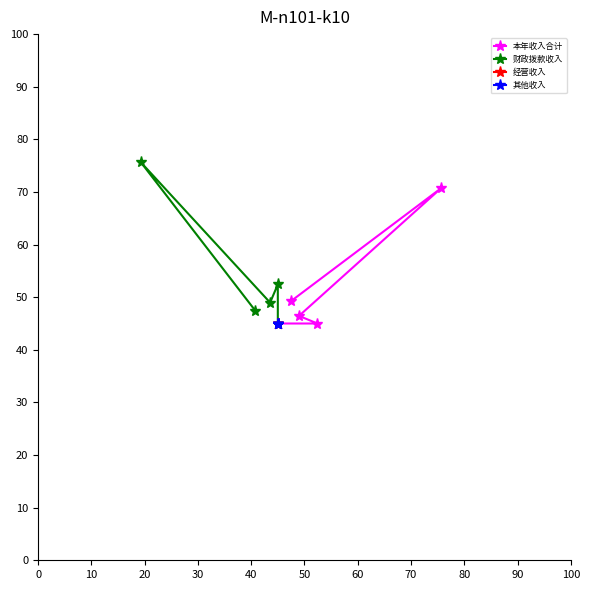

What is the minimum value shown in the chart?

45.0